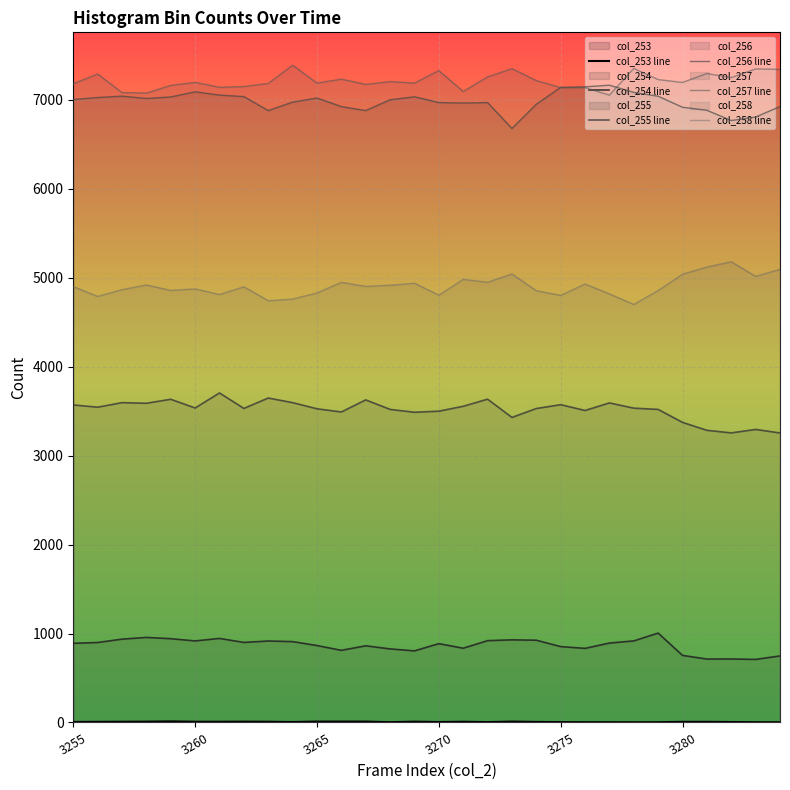

How many lines are shown in the chart?

6